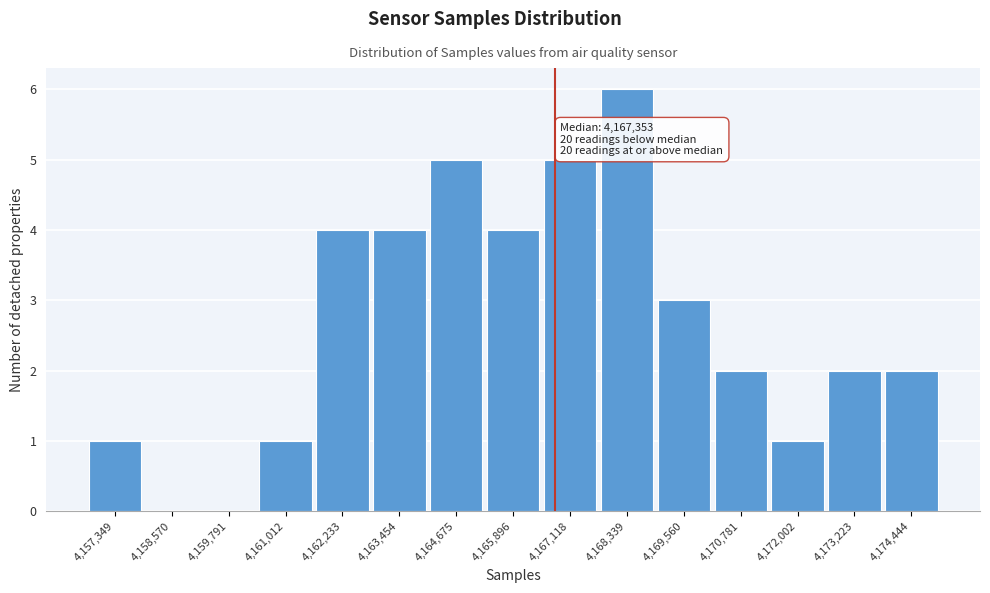

Reading left to right, list all the values displayed in this chart.

4,157,349=1	4,158,570=0	4,159,791=0	4,161,012=1	4,162,233=4	4,163,454=4	4,164,675=5	4,165,896=4	4,167,118=5	4,168,339=6	4,169,560=3	4,170,781=2	4,172,002=1	4,173,223=2	4,174,444=2